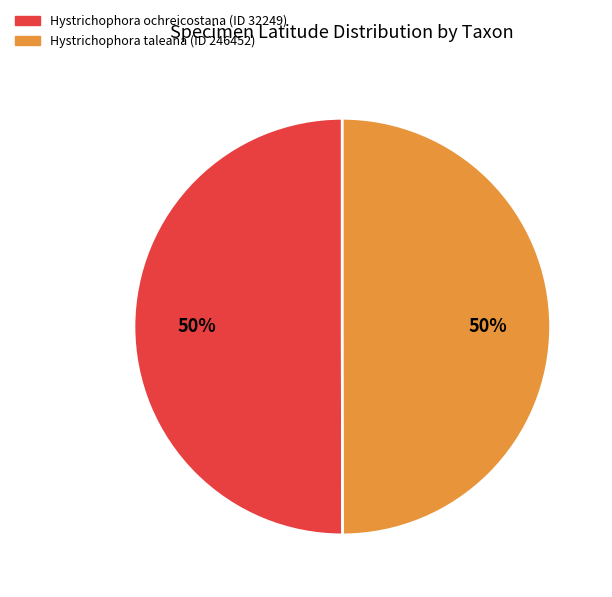

Approximately how many times larger is the value at Hystrichophora ochreicostana (ID 32249) compared to Hystrichophora taleana (ID 246452)?

1.0